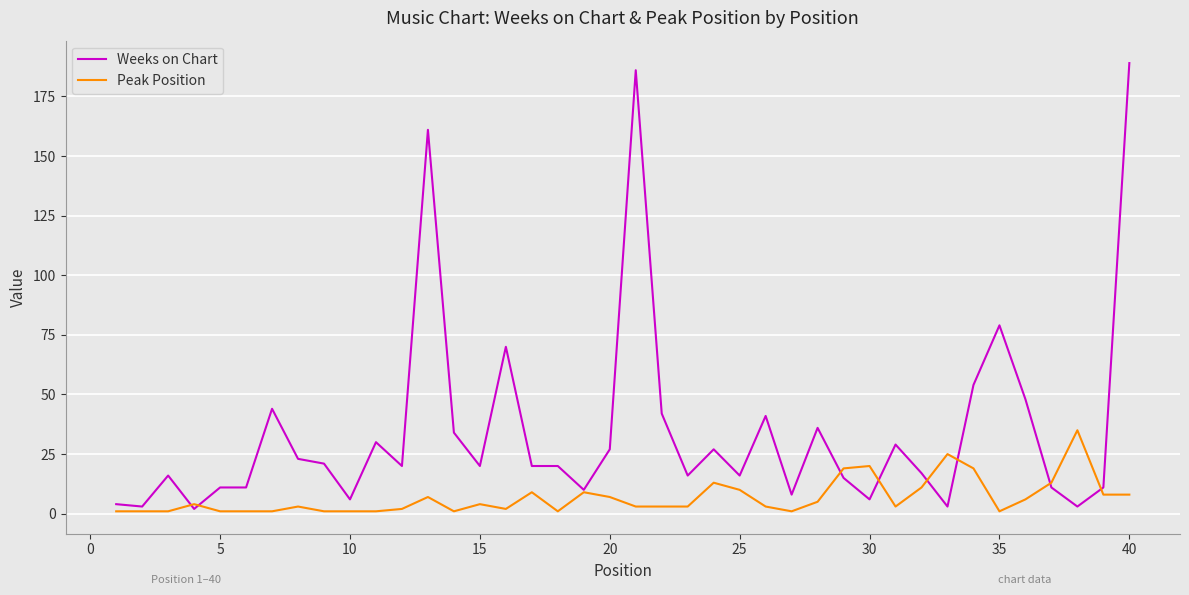

Which series has the largest range (max minus min)?

Weeks on Chart